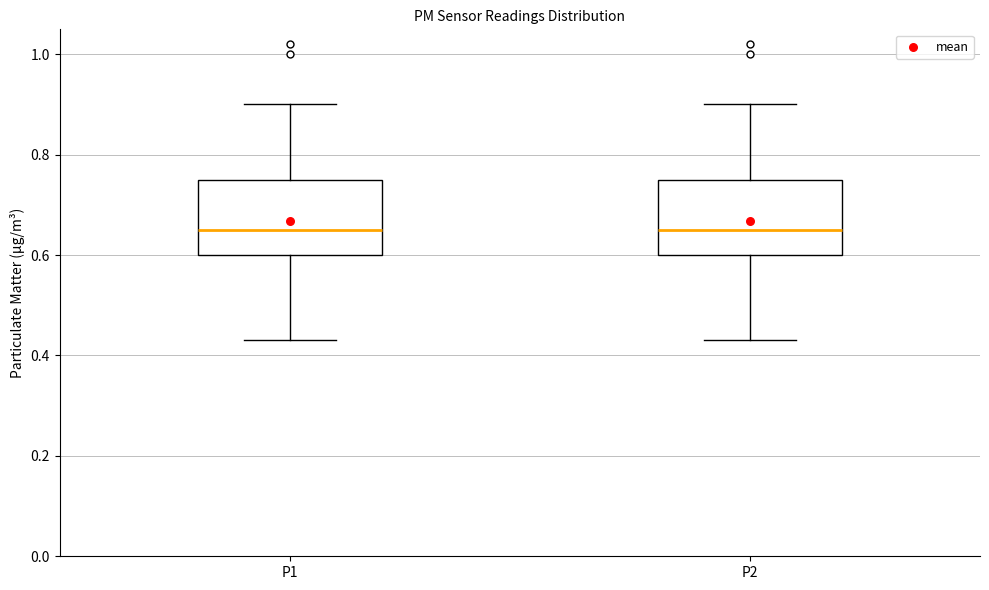

Reading left to right, transcribe this box plot: for each box, give where its median line is, the range the box spans, and where its two whiskers end, as read against the y-axis. The values are not printed on the chart, so give them approximately, as read against the axis.

P1: median 0.66, box 0.60 to 0.76, whiskers 0.44 to 0.90
P2: median 0.66, box 0.60 to 0.76, whiskers 0.44 to 0.90